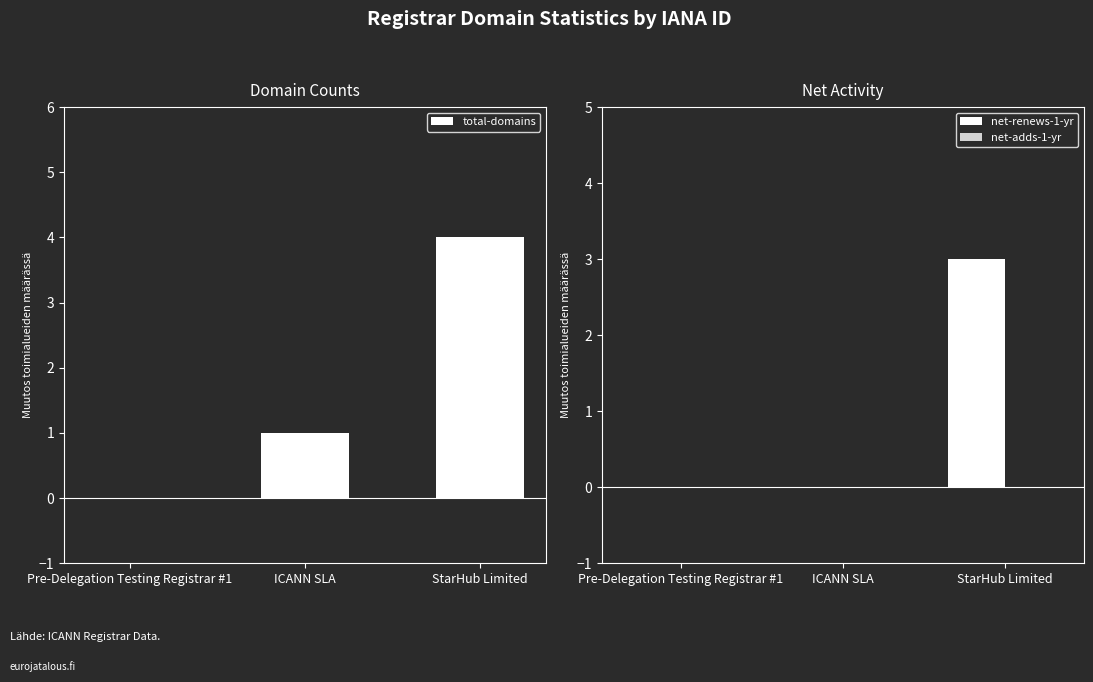

How many positive values does the total-domains series have?

2